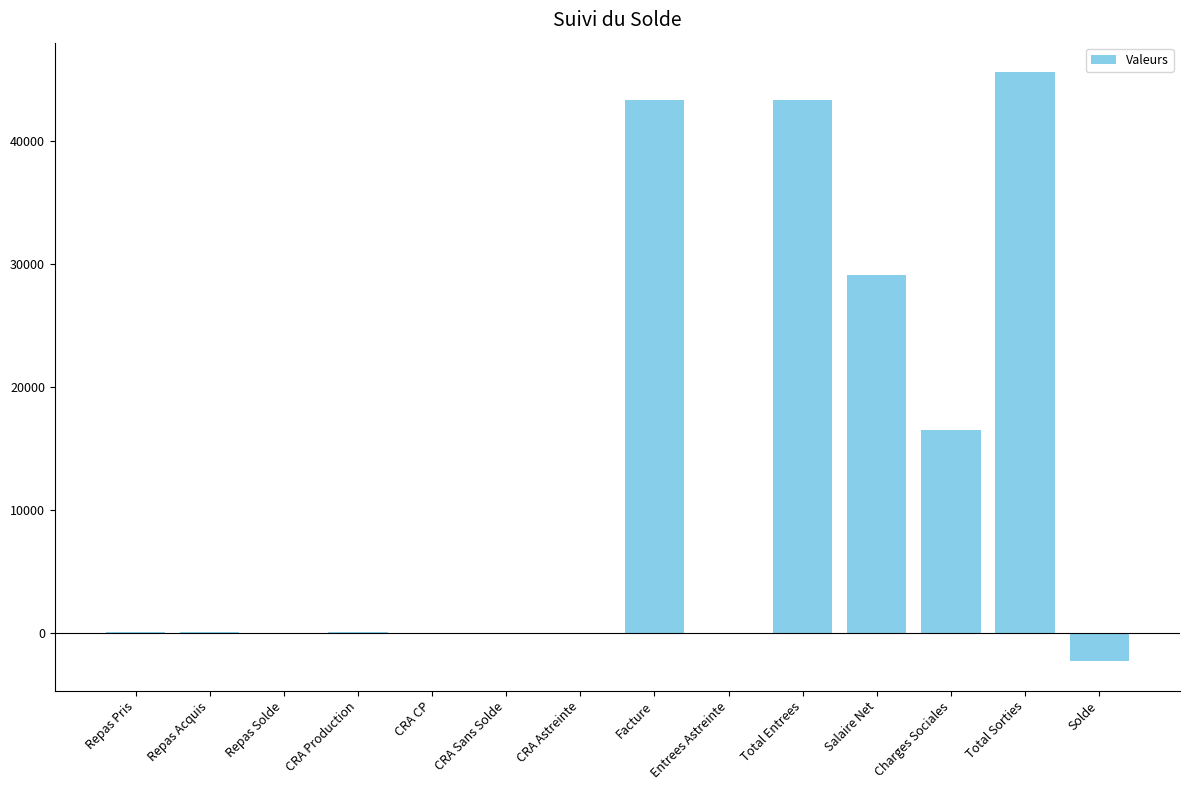

Which has a higher value, Repas Pris or Total Sorties?

Total Sorties